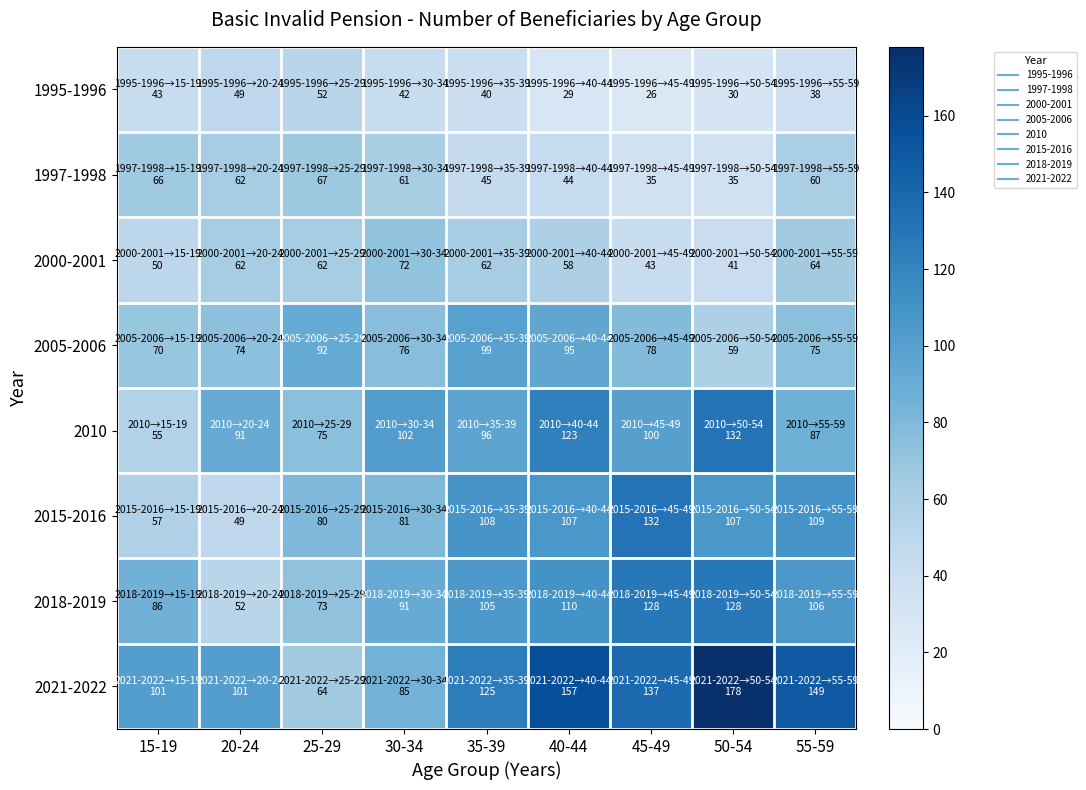

Which label corresponds to the largest value in the chart?

50-54